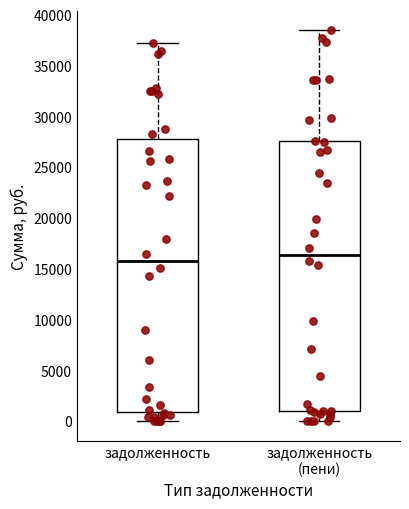

Reading left to right, read every box against the y-axis: the position of its median line, the range the box covers, and the ends of its whiskers. The values are not printed on the chart, so give them approximately, as read against the axis.

задолженность: median 16000, box 1000 to 28000, whiskers 0 to 37000
задолженность (пени): median 16500, box 1000 to 27500, whiskers 0 to 38500